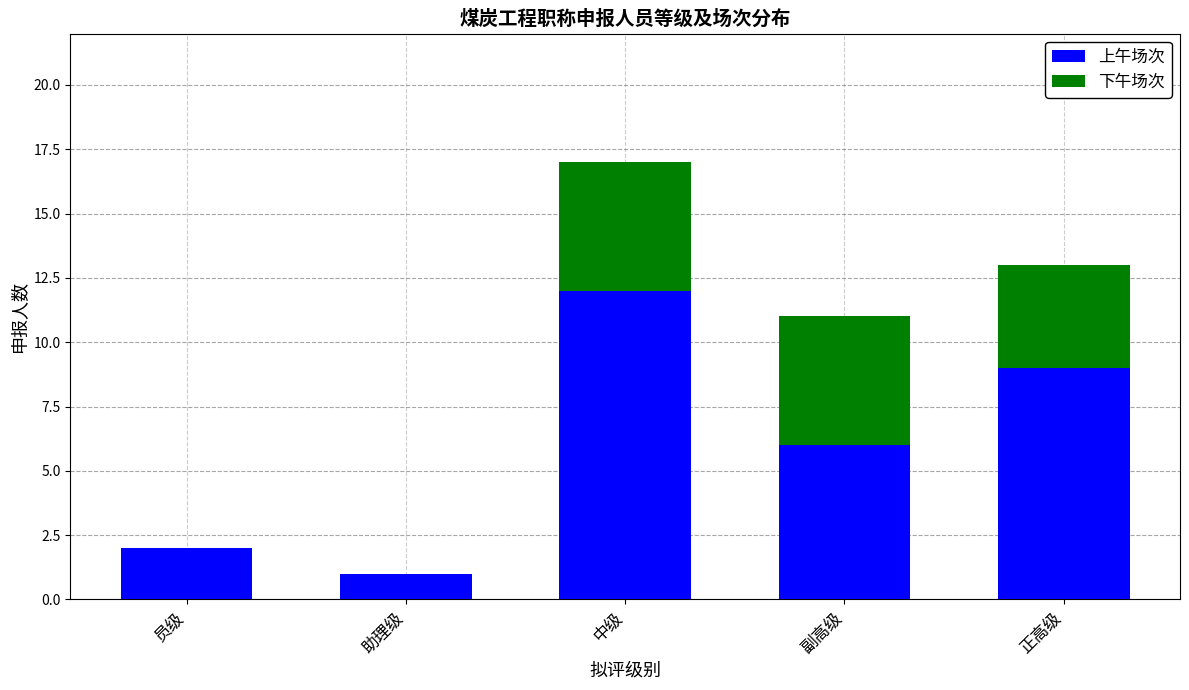

At which category is the sum across all series the highest?

中级